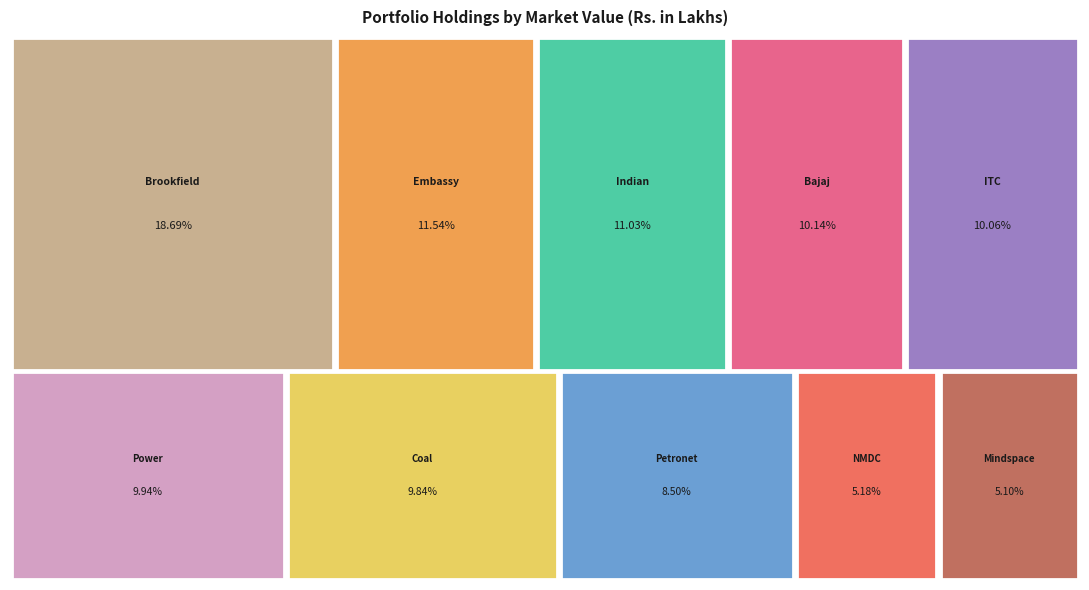

What is the change in value from Indian Railway Finance Corporation Limited to Bajaj Auto Limited?

-261.6